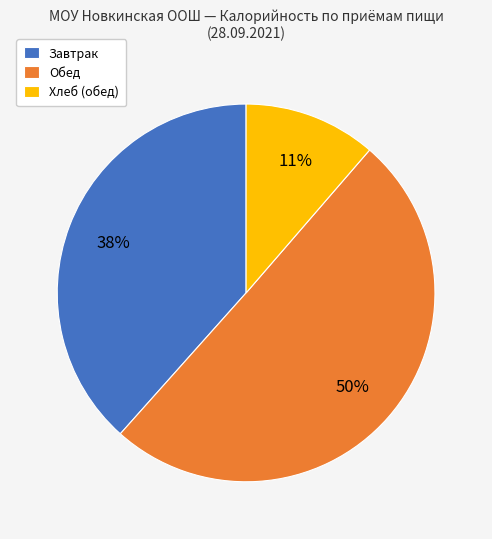

Is it true that Хлеб (обед) is 20% of the pie?

False